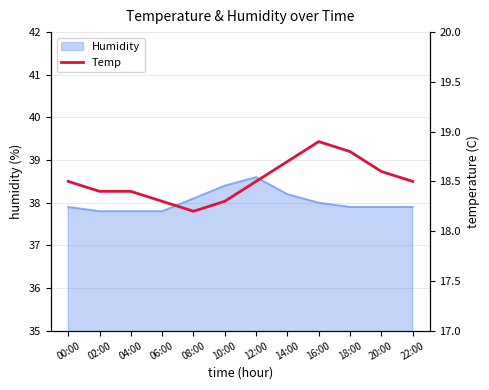

List the labels in order of value, smallest first.

08:00, 06:00, 10:00, 02:00, 04:00, 00:00, 12:00, 22:00, 20:00, 14:00, 18:00, 16:00